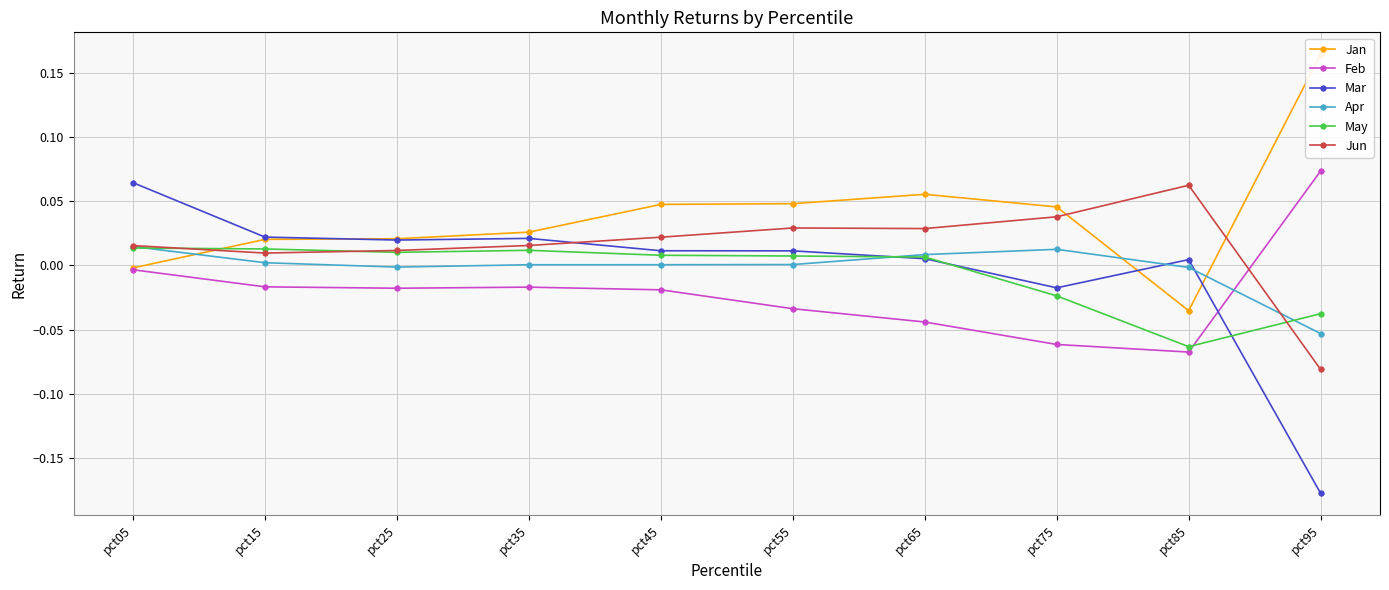

How many values in the Jan series are below 0?

2